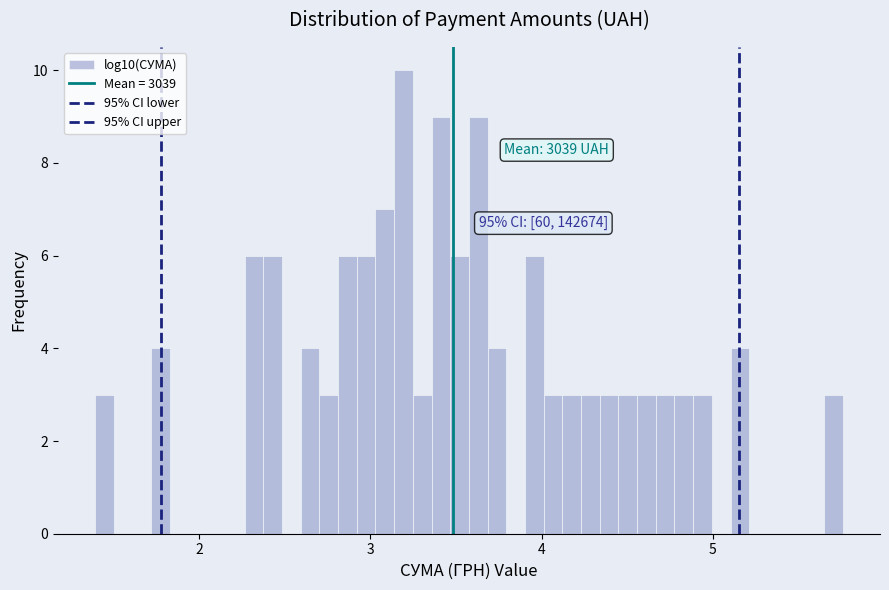

Around what value on the x-axis is the tallest bar? Give the approximate position of its centre, as read against the axis.

3.2